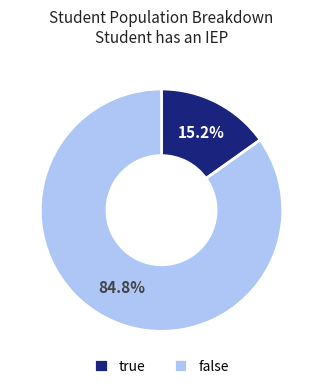

What portion of the pie excludes true?

84.8%